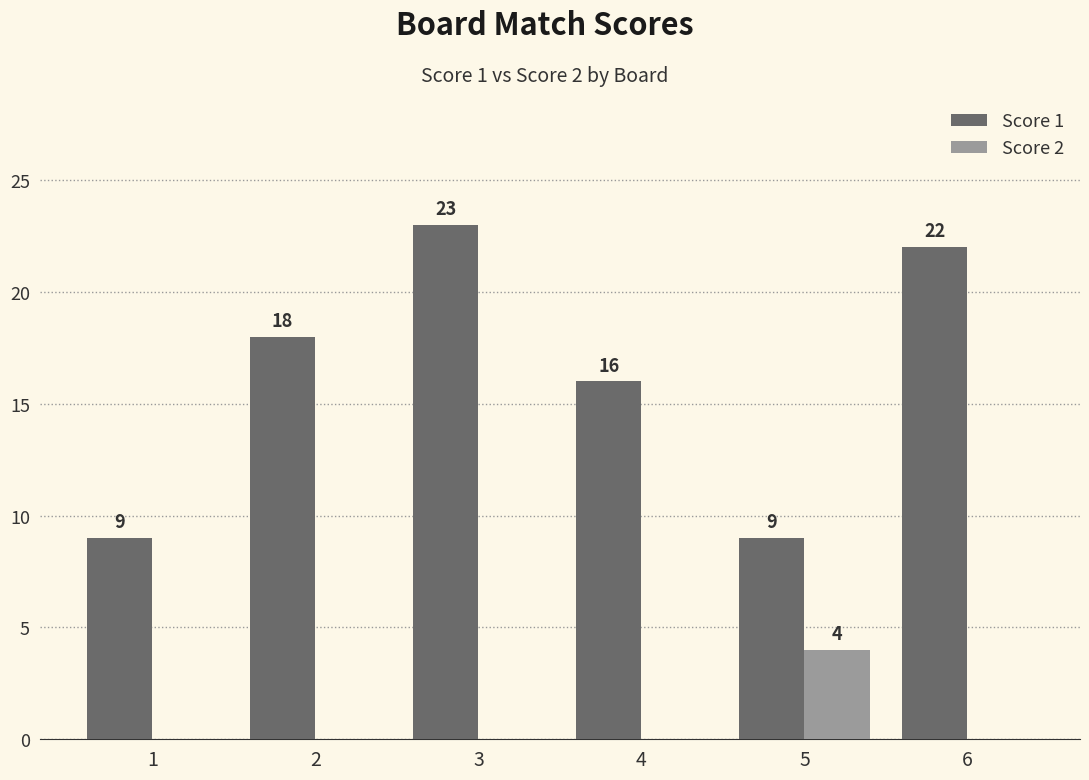

How many series are shown in this chart?

2